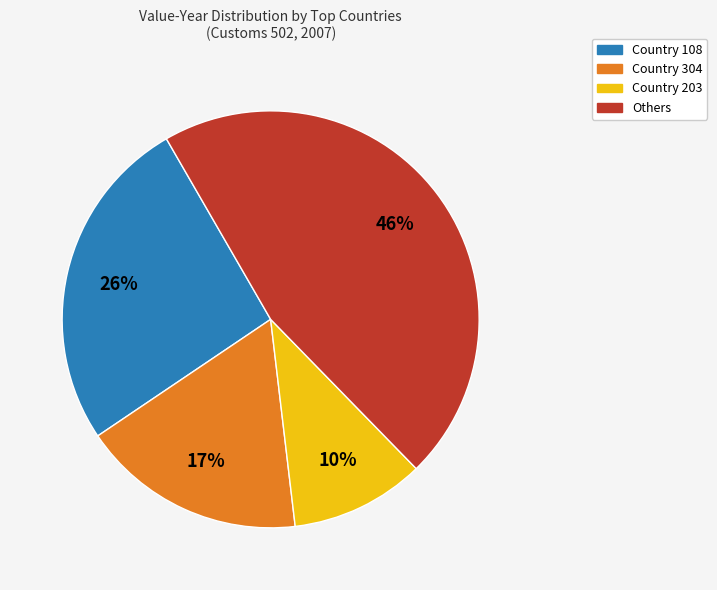

To the nearest percent, what is the average slice percentage?

25%